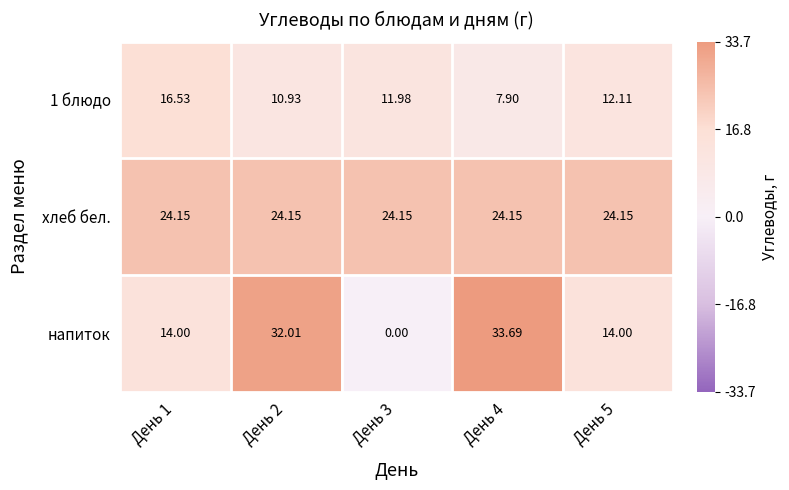

At День 3, list the series in order from largest to smallest.

хлеб бел., 1 блюдо, напиток